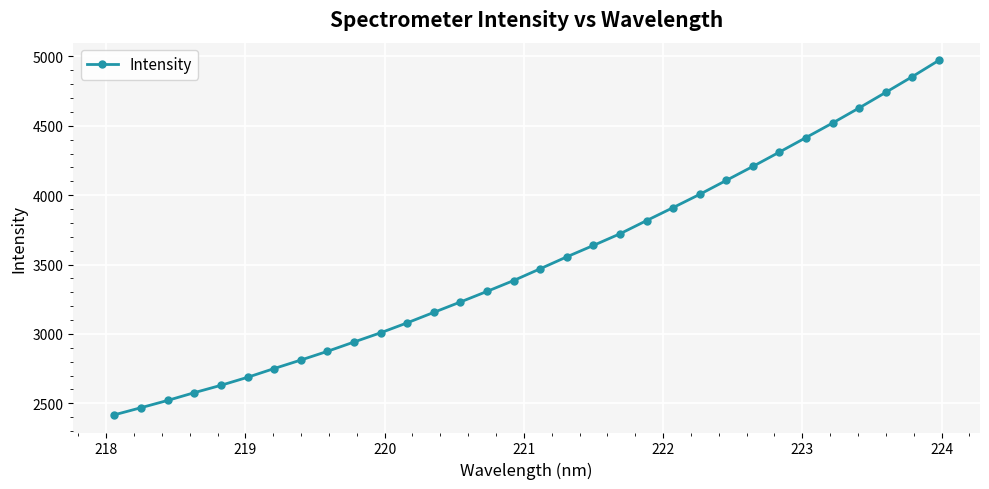

What is the greatest value displayed?

4971.2